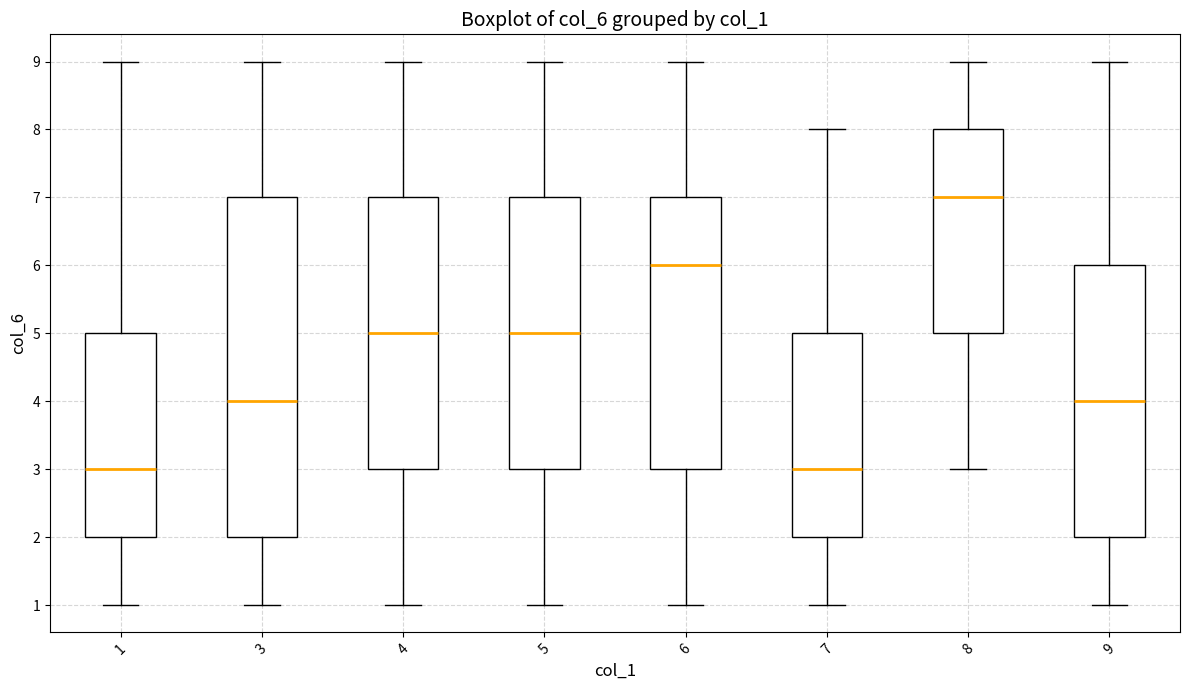

Reading left to right, transcribe this box plot: for each box, give where its median line is, the range the box spans, and where its two whiskers end, as read against the y-axis. The values are not printed on the chart, so give them approximately, as read against the axis.

1: median 3, box 2 to 5, whiskers 1 to 9
3: median 4, box 2 to 7, whiskers 1 to 9
4: median 5, box 3 to 7, whiskers 1 to 9
5: median 5, box 3 to 7, whiskers 1 to 9
6: median 6, box 3 to 7, whiskers 1 to 9
7: median 3, box 2 to 5, whiskers 1 to 8
8: median 7, box 5 to 8, whiskers 3 to 9
9: median 4, box 2 to 6, whiskers 1 to 9